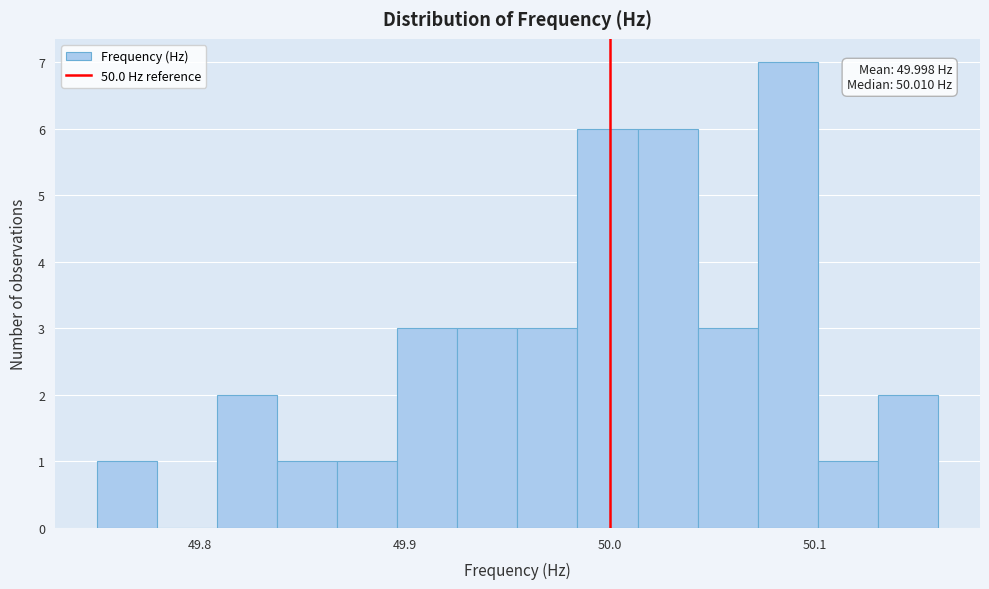

Around what value on the x-axis is the tallest bar? Give the approximate position of its centre, as read against the axis.

50.09